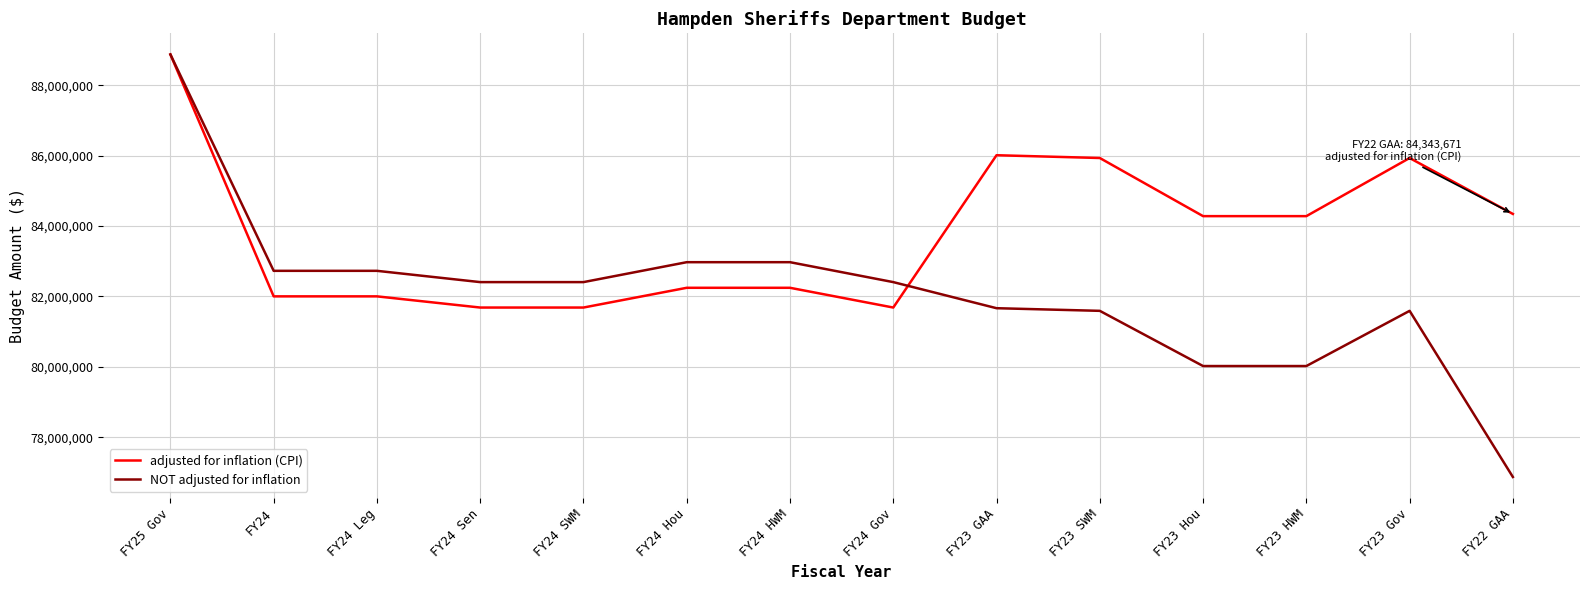

True or false: NOT adjusted for inflation and adjusted for inflation (CPI) intersect in this chart.

True